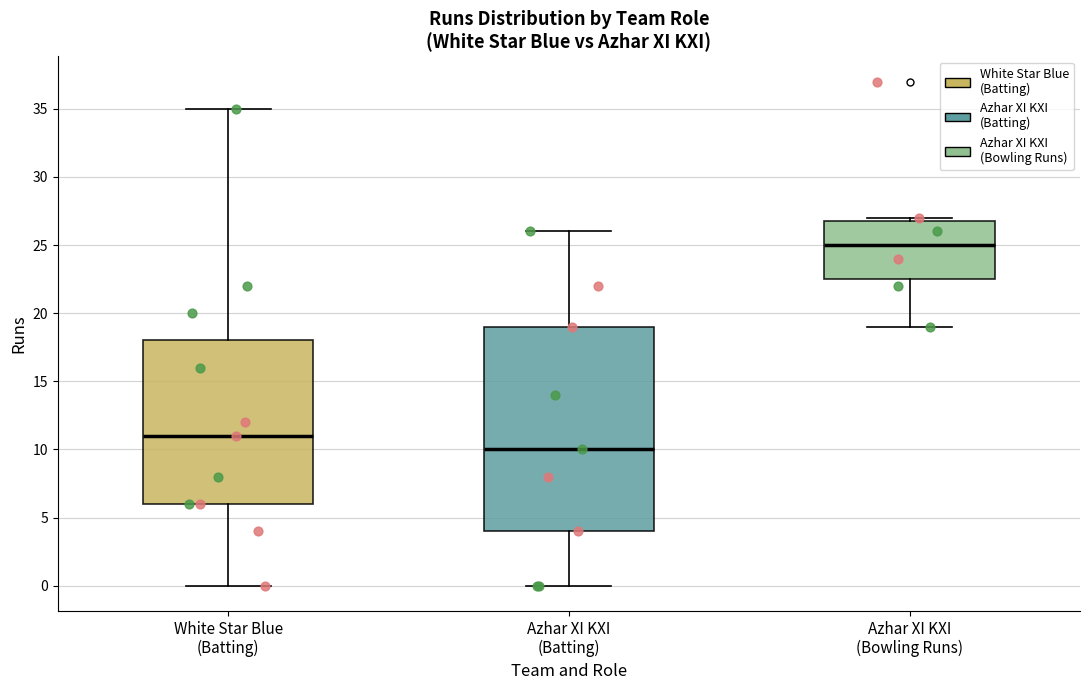

Where does the lower whisker of the box for White Star Blue (Batting) end on the y-axis? The values are not printed on the chart, so give them approximately, as read against the axis.

0.0